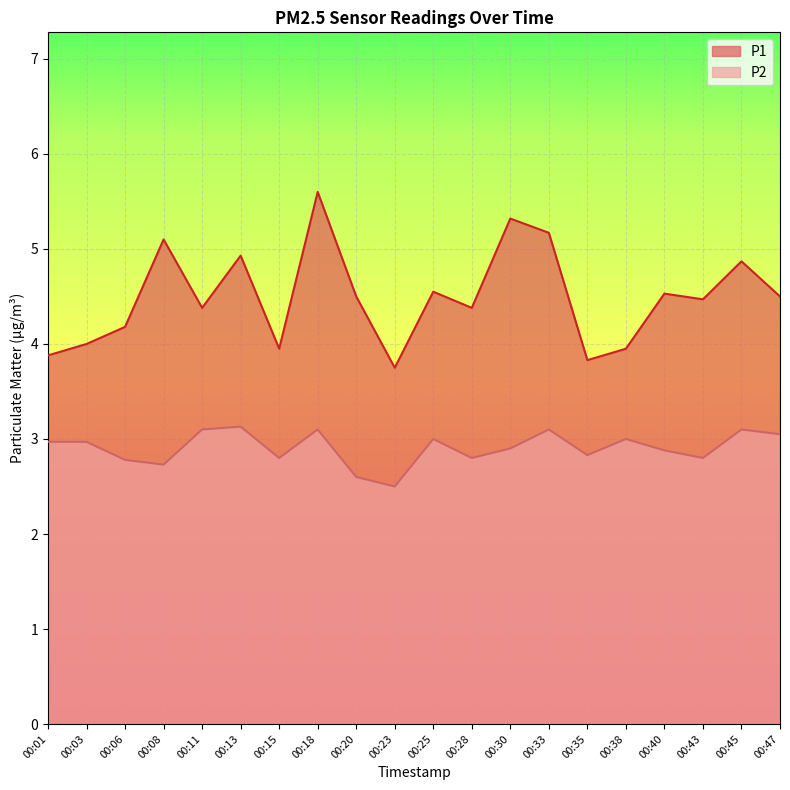

What are all the series names shown in the legend?

P1, P2